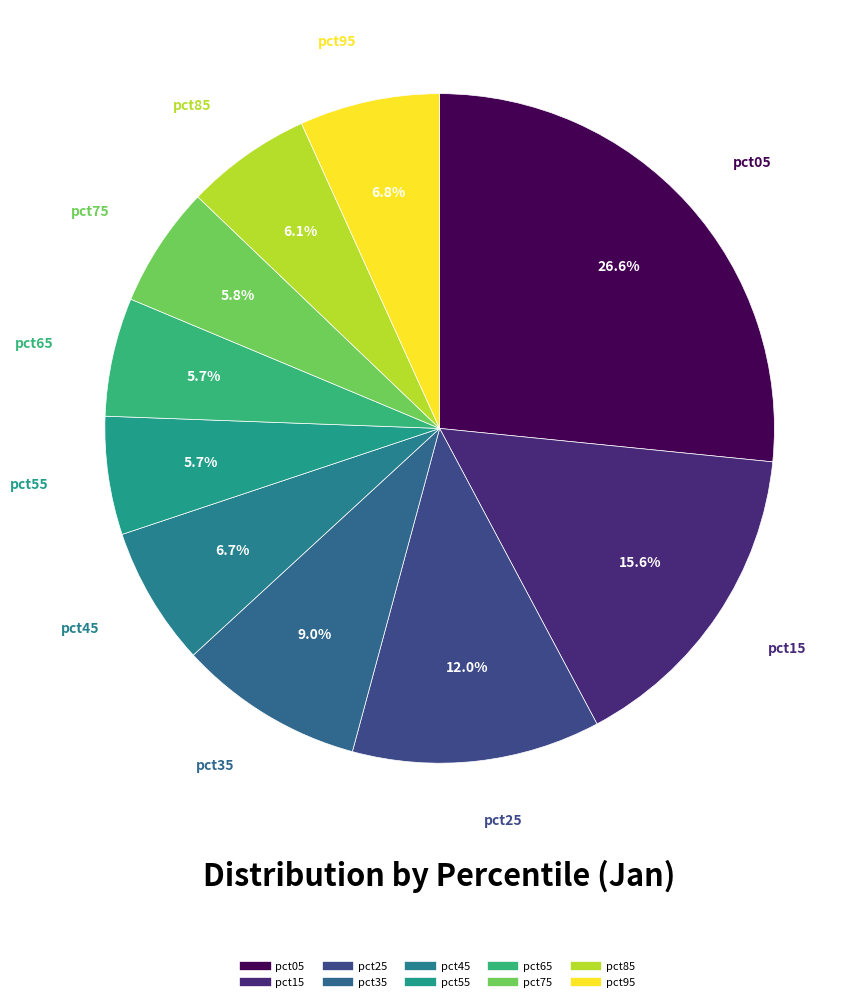

The pct85 slice represents 16% of the pie. True or false?

False